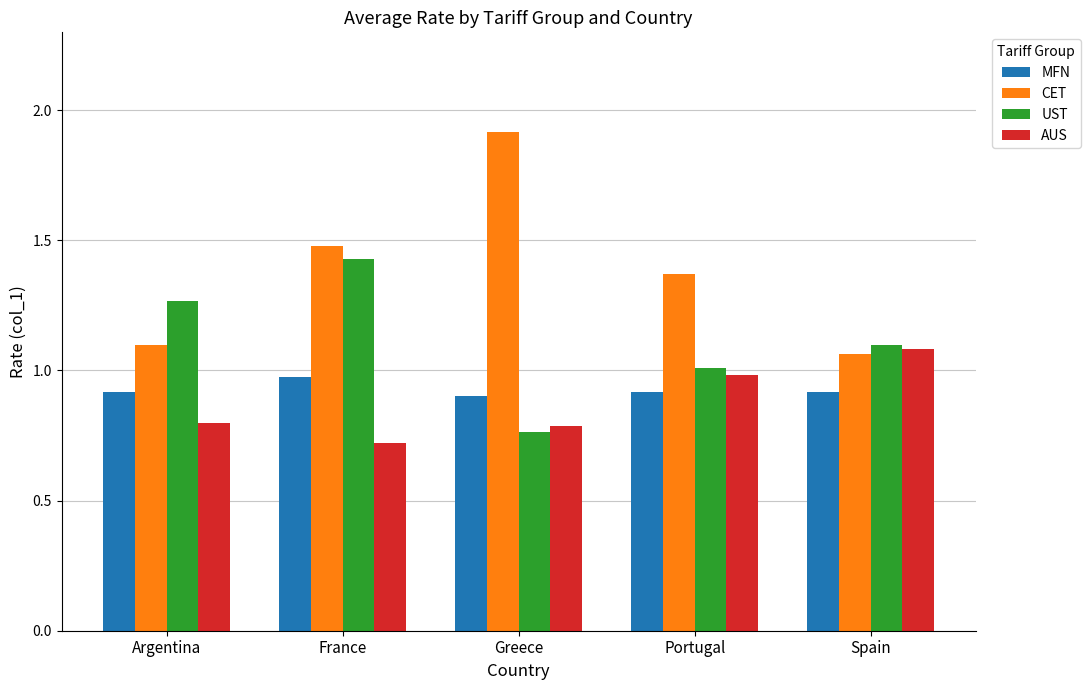

Rank the series at Portugal from lowest to highest value.

MFN, AUS, UST, CET